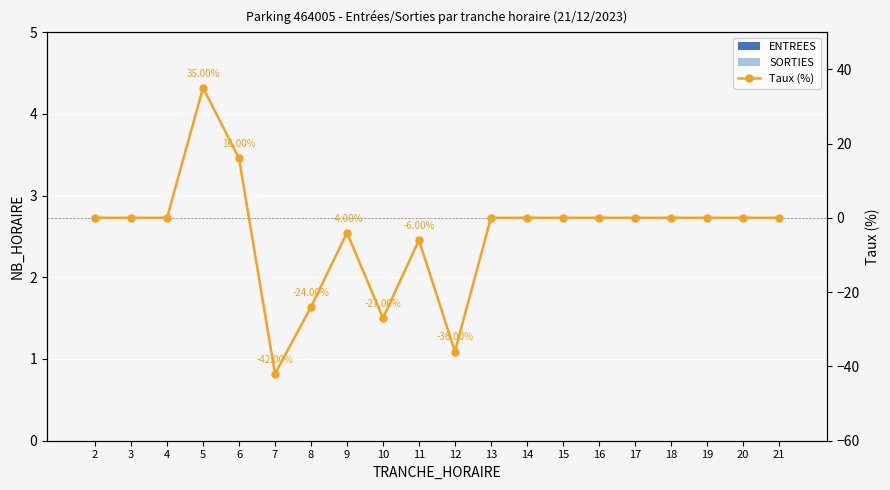

What is the greatest value displayed?

35